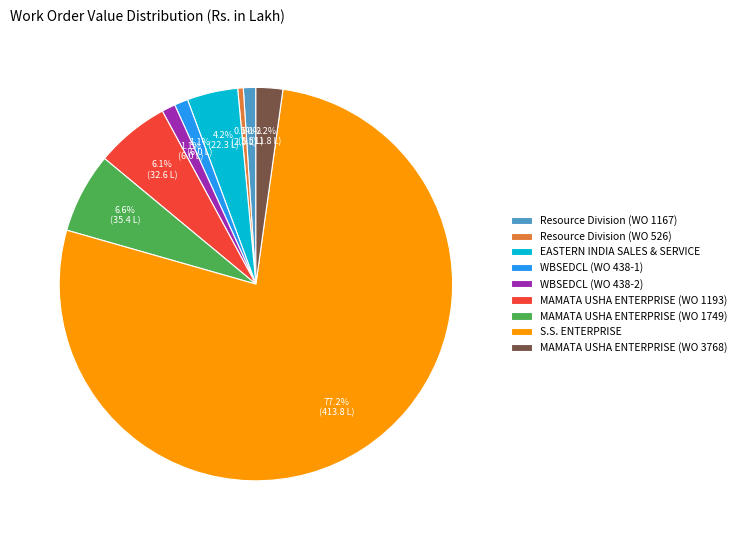

What percentage is the WBSEDCL (WO 438-1) slice, to the nearest percent?

1%